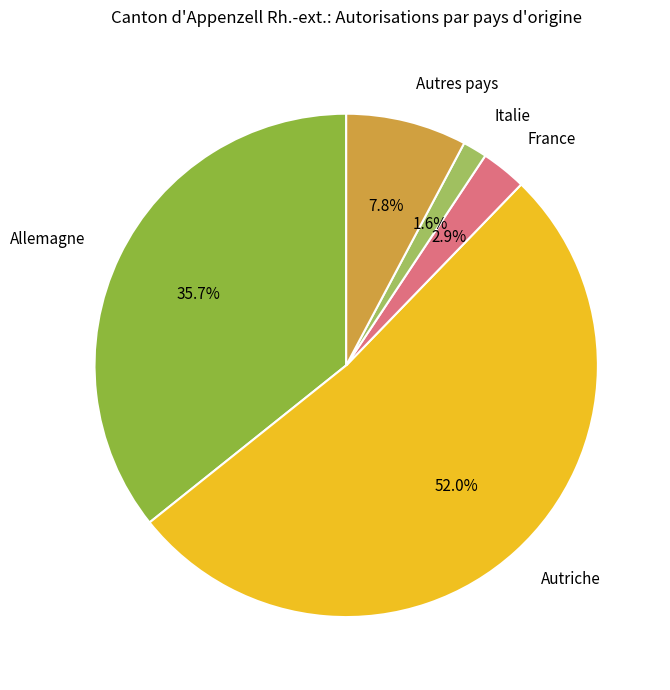

Is there a majority slice in this chart?

Yes